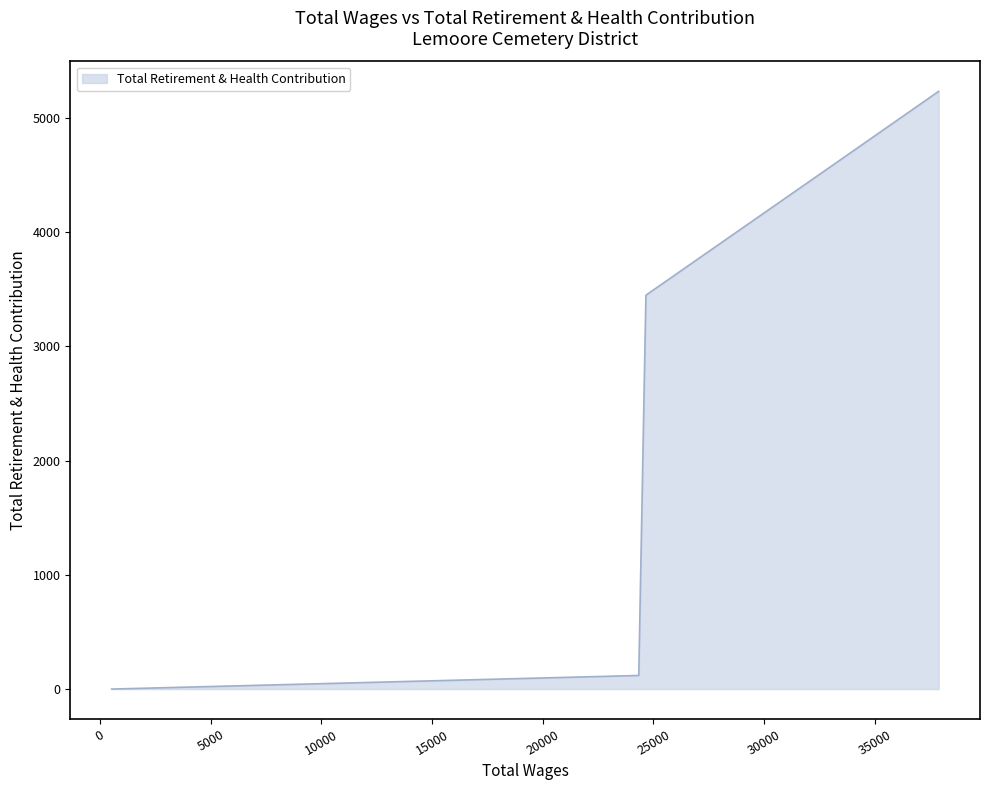

What is the difference between the maximum and minimum values?

5233